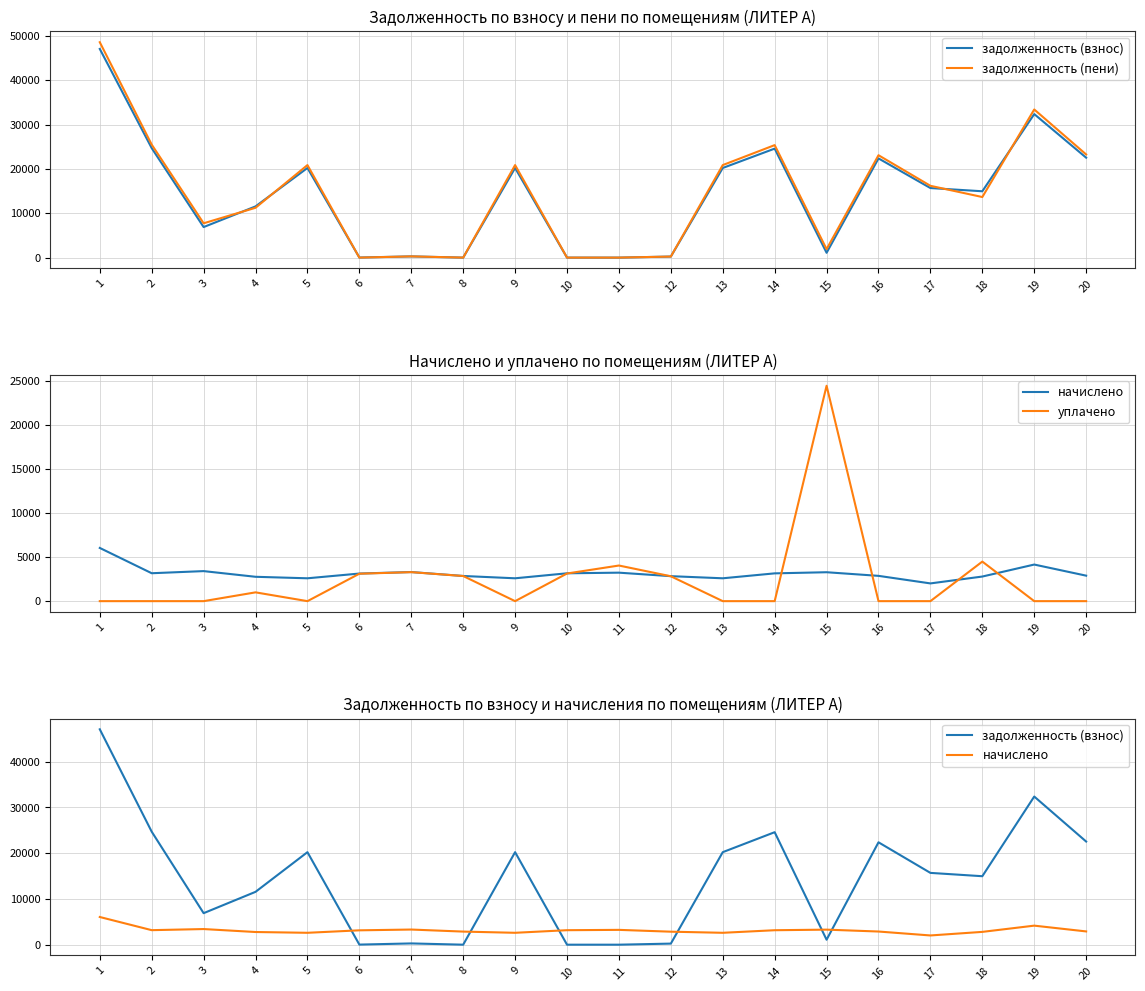

What is the total value across all series at 17?

33909.8